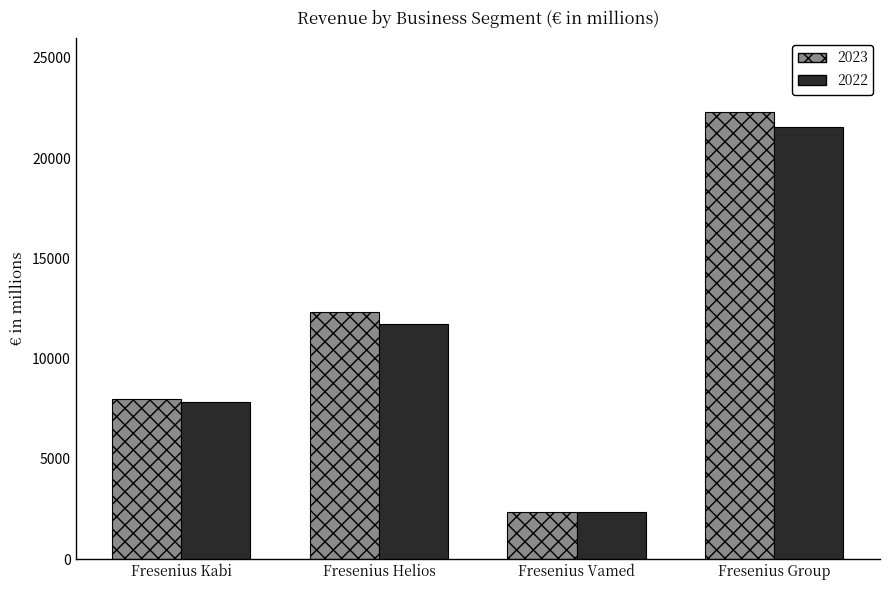

Where is 2023 nearest to the value 12327?

Fresenius Helios